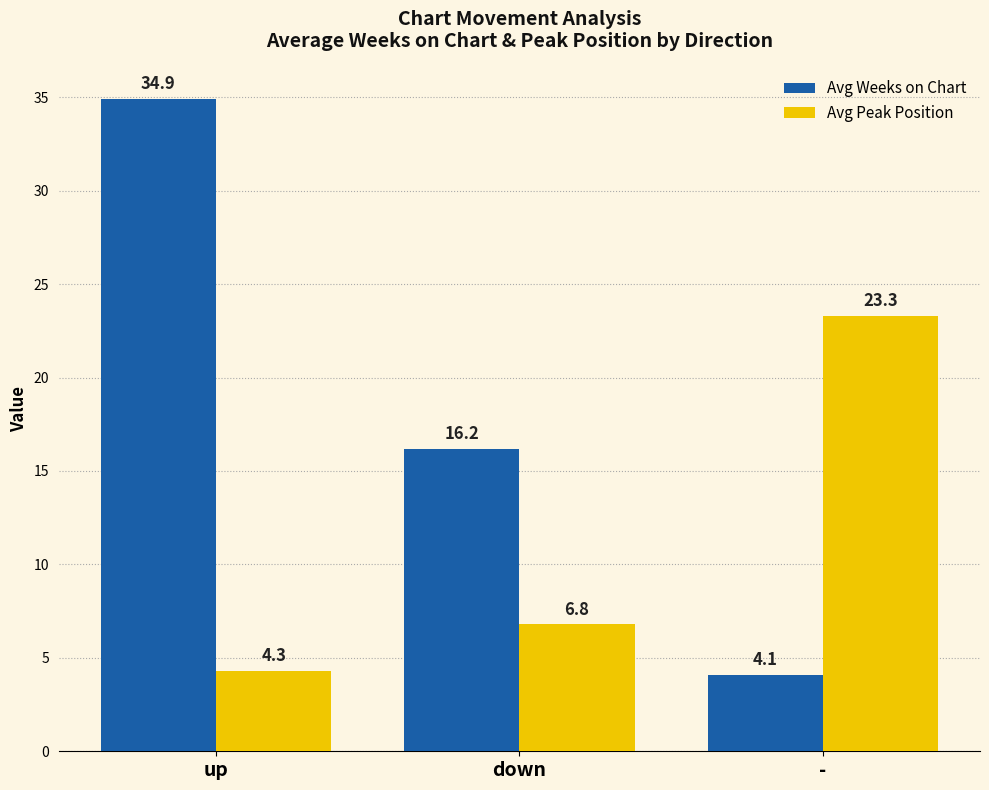

What is the total value across all series at -?

27.4